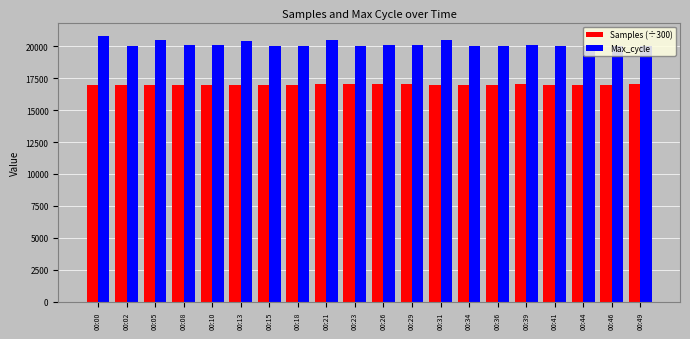

The value of Samples (÷300) at 00:39 is 27895.5. True or false?

False